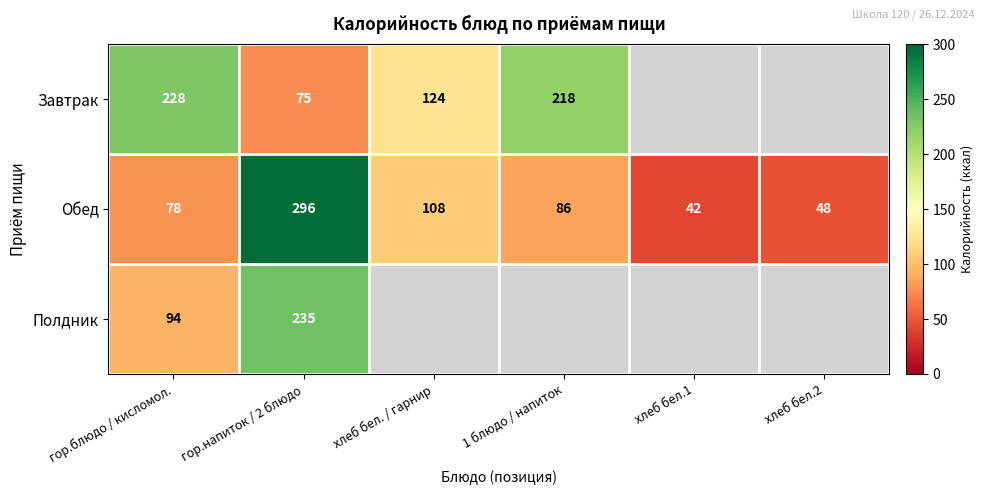

How many distinct data groups are displayed?

3